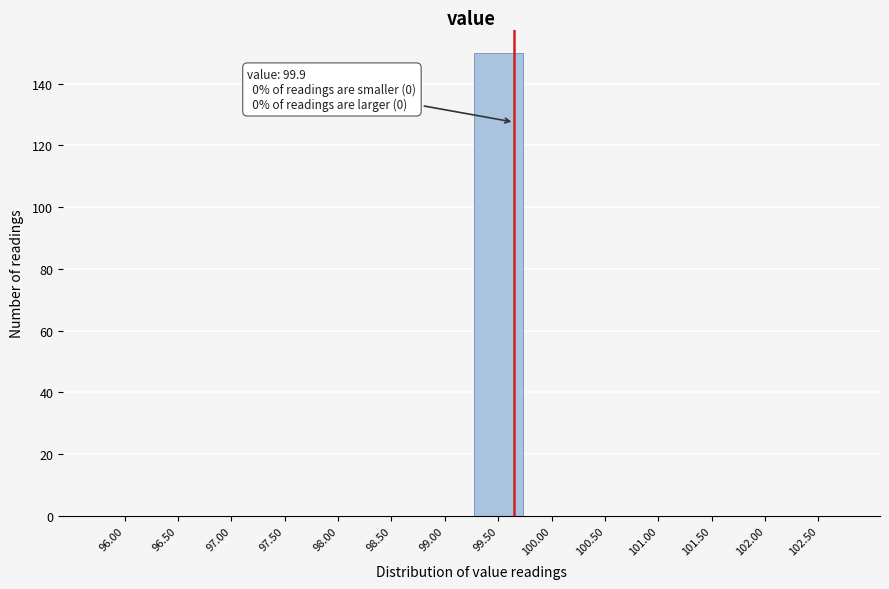

Reading left to right, what are all the values shown in this chart?

96.00=0	96.50=0	97.00=0	97.50=0	98.00=0	98.50=0	99.00=0	99.50=150	100.00=0	100.50=0	101.00=0	101.50=0	102.00=0	102.50=0